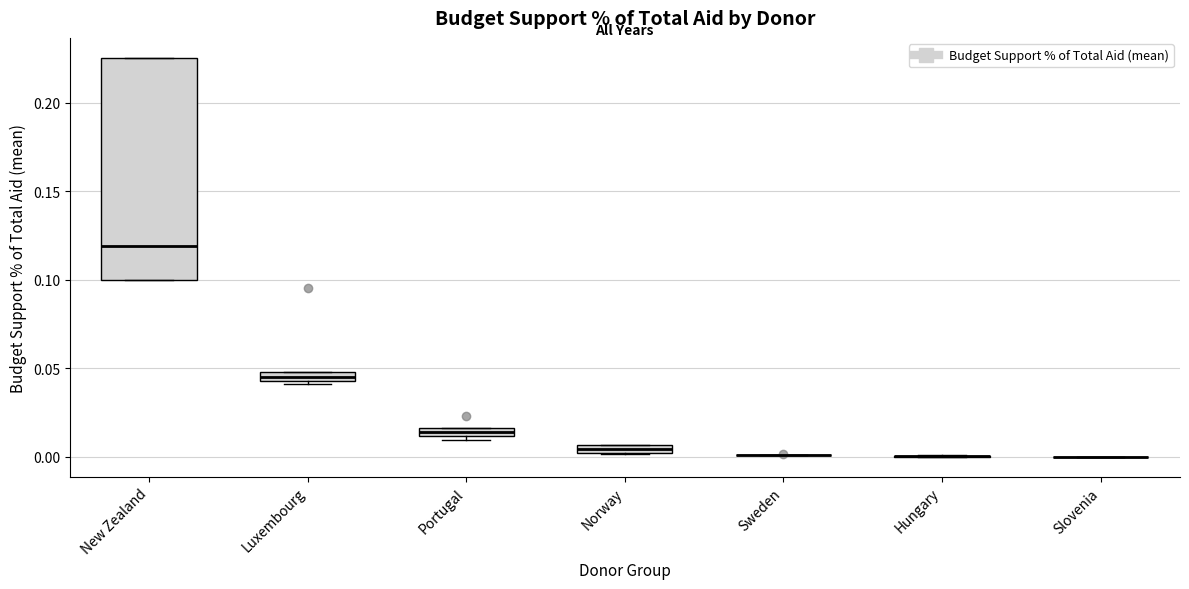

Where is the upper edge of the box for Portugal on the y-axis? The values are not printed on the chart, so give them approximately, as read against the axis.

0.015